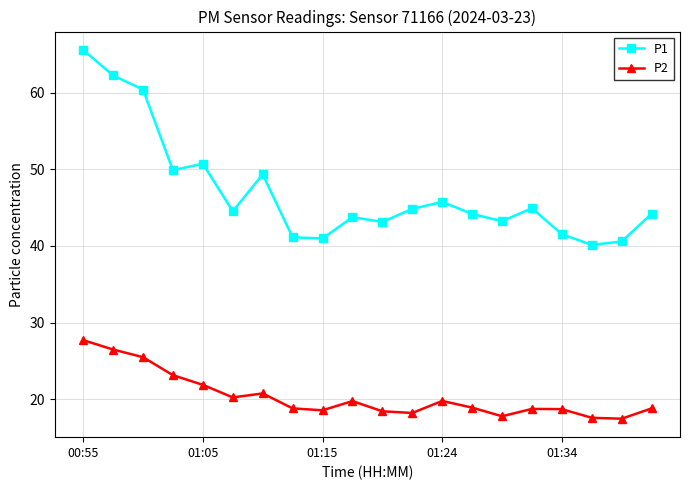

What is the difference between the maximum and minimum values in the P1 series?

25.4